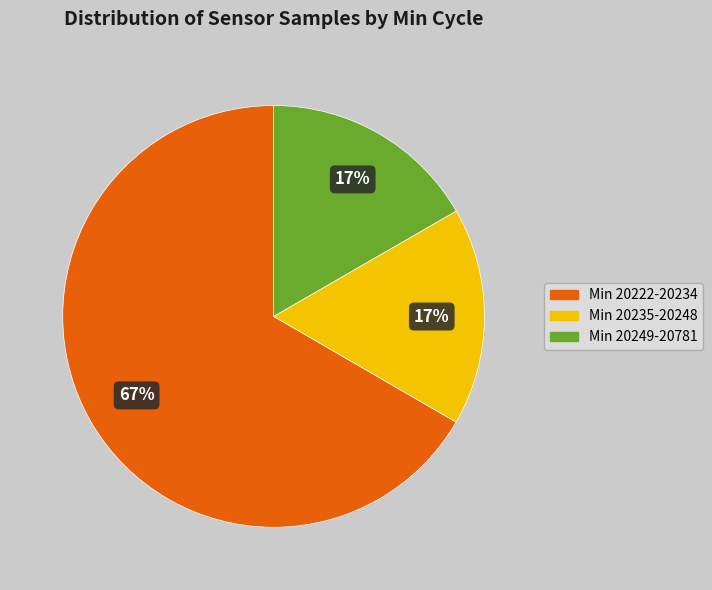

Do Min 20235-20248 and Min 20222-20234 together represent more than half of the pie?

Yes